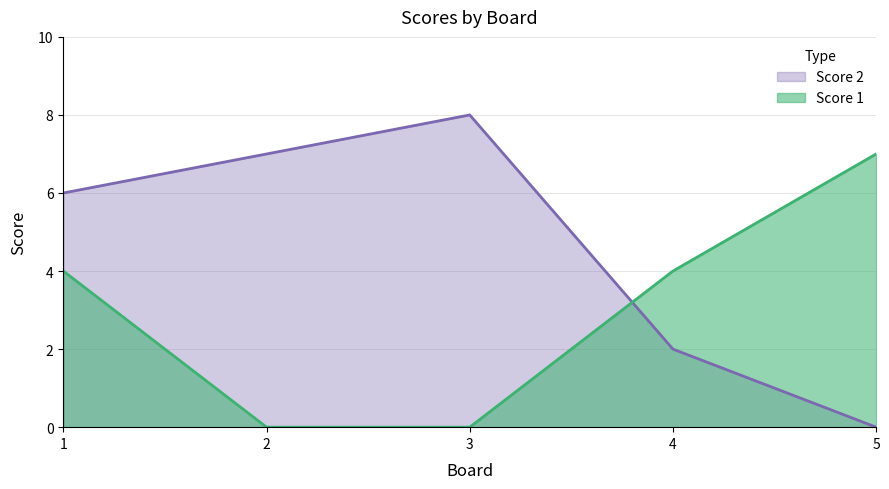

Rank the series at 2 from highest to lowest value.

Score 2, Score 1